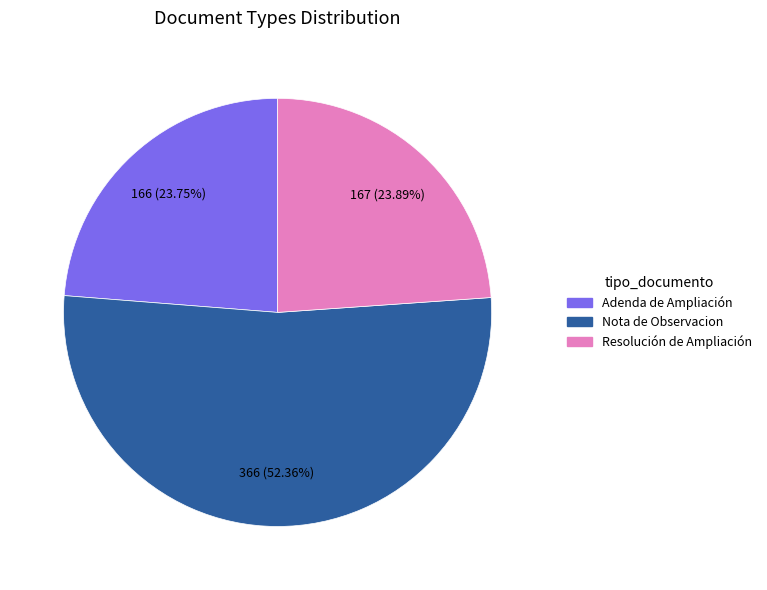

What percentage is the Resolución de Ampliación slice, to the nearest percent?

24%